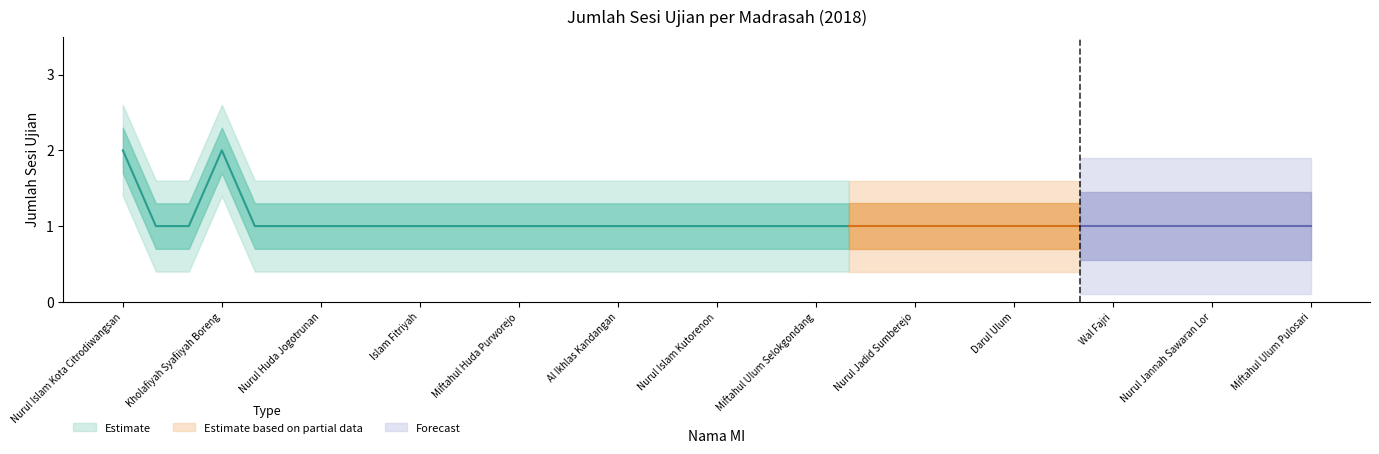

How many points are higher than both their immediate neighbors (excluding endpoints)?

1